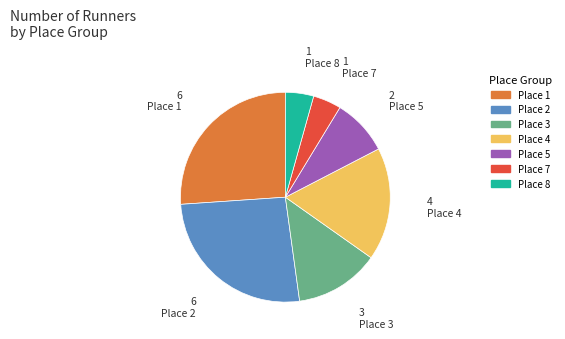

Does any single category account for the majority?

No